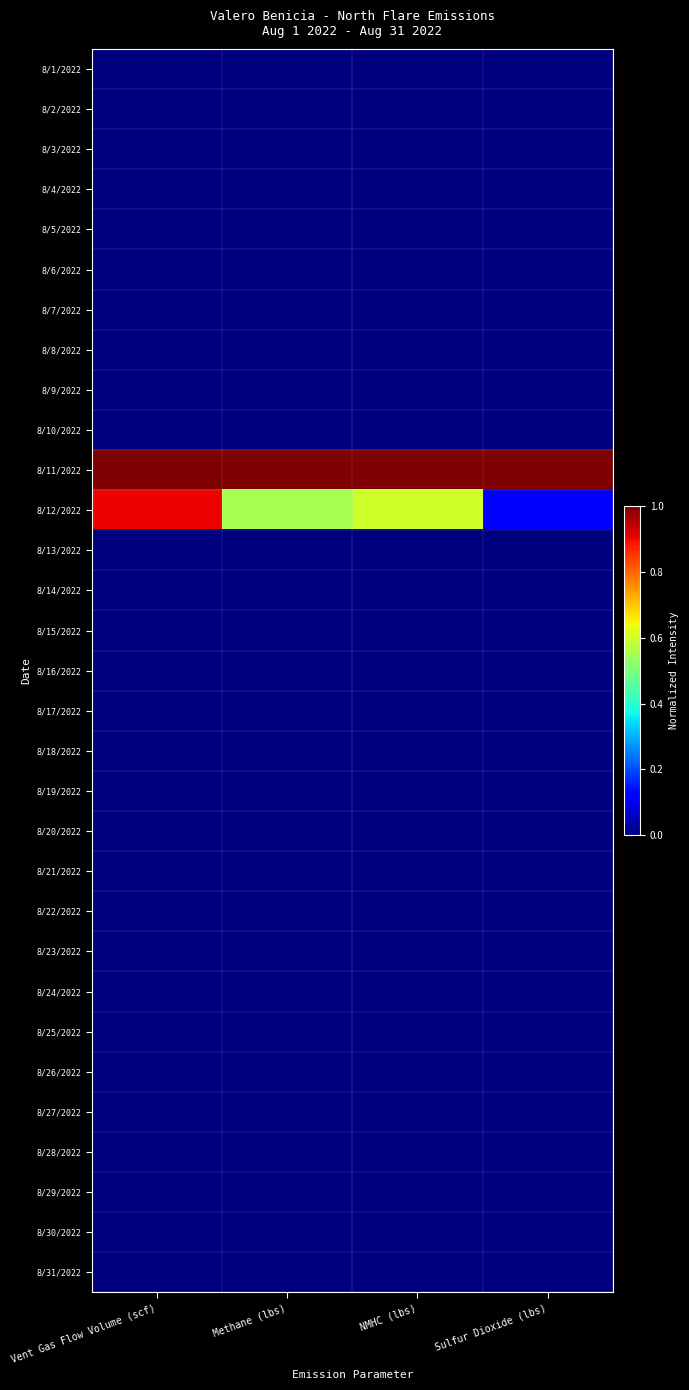

Count the number of categories in the chart.

4